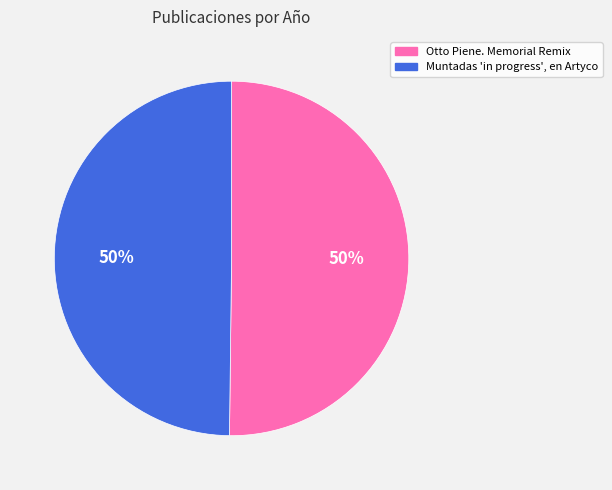

To the nearest percent, what is the average slice percentage?

50%